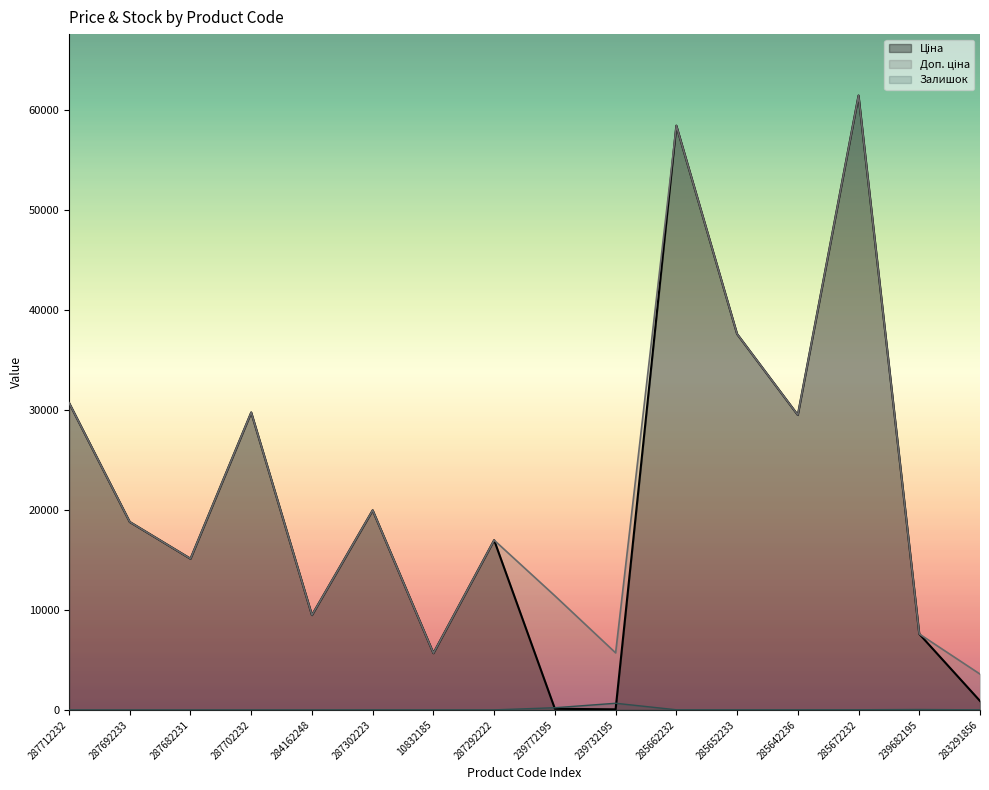

At which category does Доп. ціна reach its first local valley?

287682231